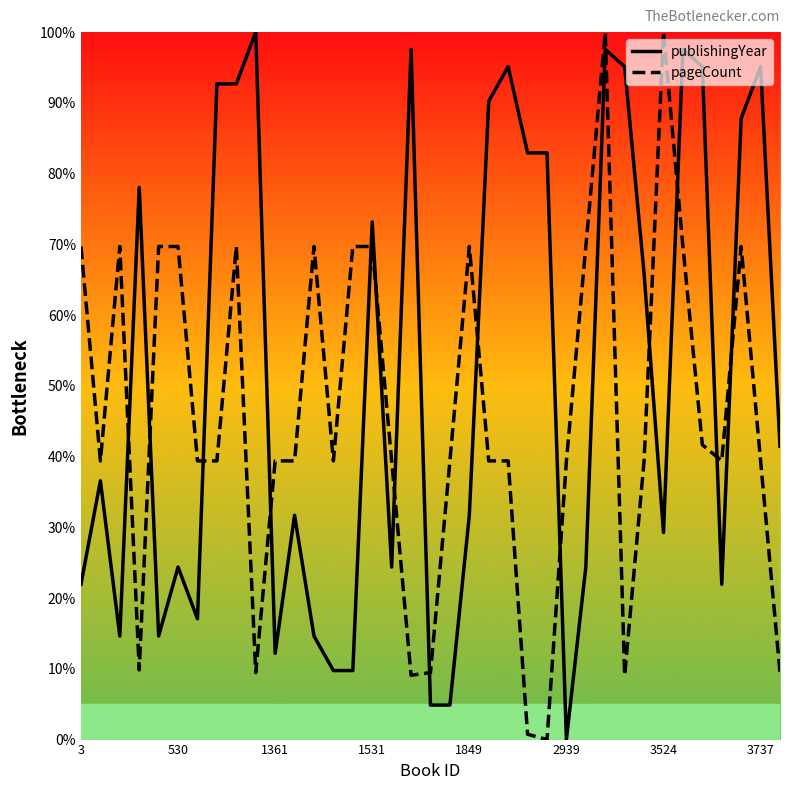

What is the sum of all publishingYear values?

1909.8